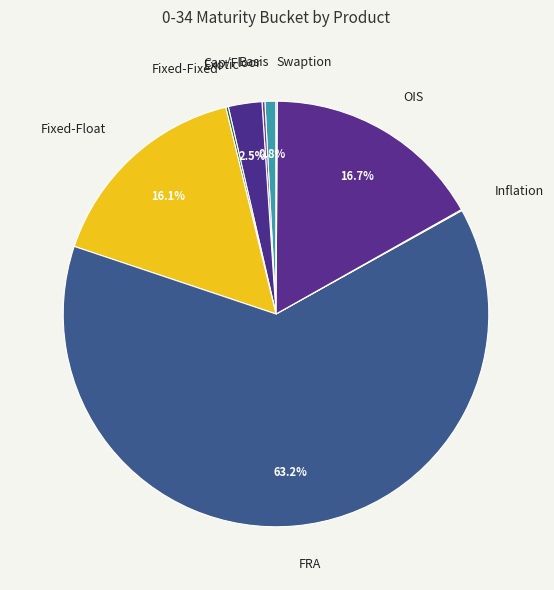

Is Exotic the majority of the pie?

No